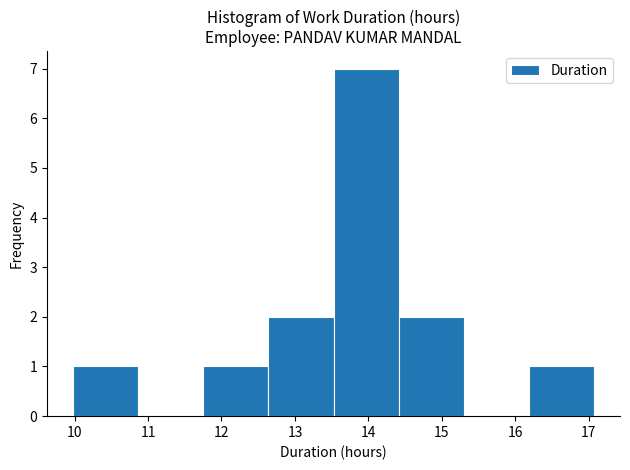

Reading left to right, transcribe this chart: for each bar, give the range it covers on the x-axis and its height. Neither the bar edges nor the heights are printed on the chart, so give them approximately, as read against the axes.

10.0 to 10.9: 1
10.9 to 11.8: 0
11.8 to 12.6: 1
12.6 to 13.5: 2
13.5 to 14.4: 7
14.4 to 15.3: 2
15.3 to 16.2: 0
16.2 to 17.1: 1